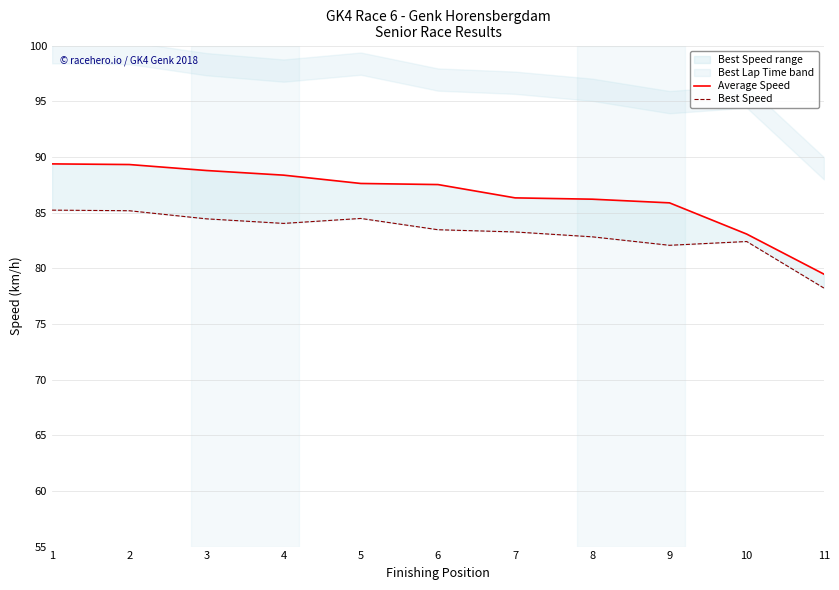

List the series in order of their peak value, lowest first.

Best Speed, Average Speed